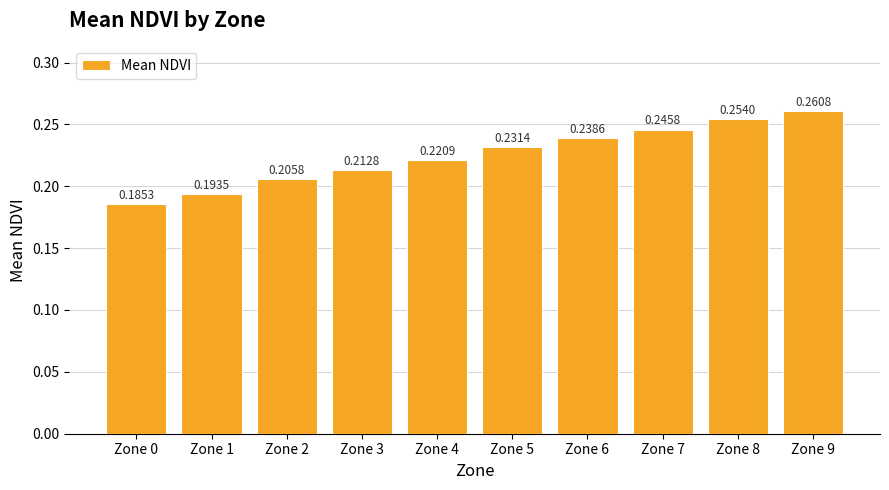

At which category does the chart reach its minimum across all series?

Zone 0